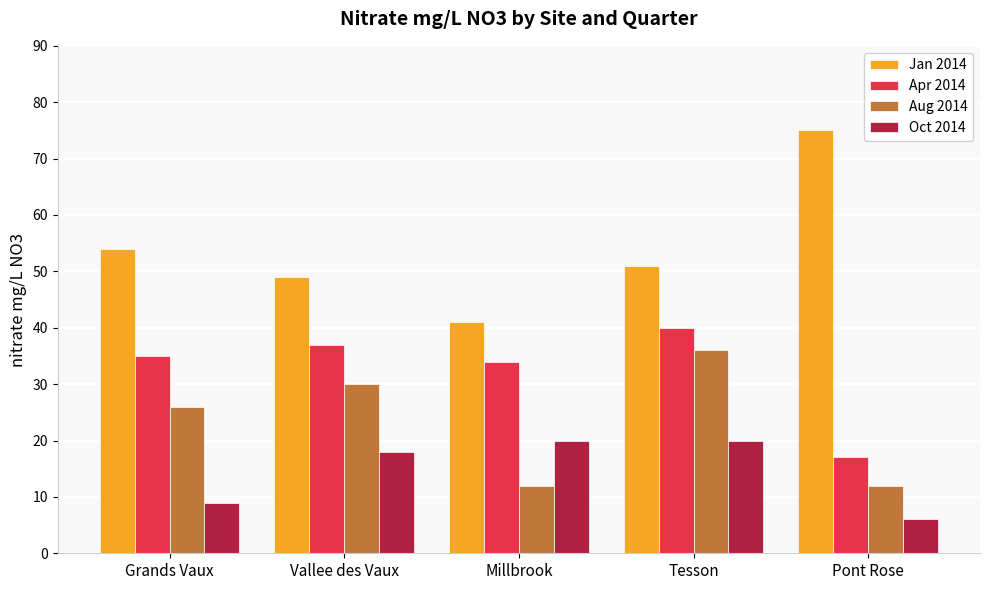

What is the label of the 4th bar from the right?

Vallee des Vaux